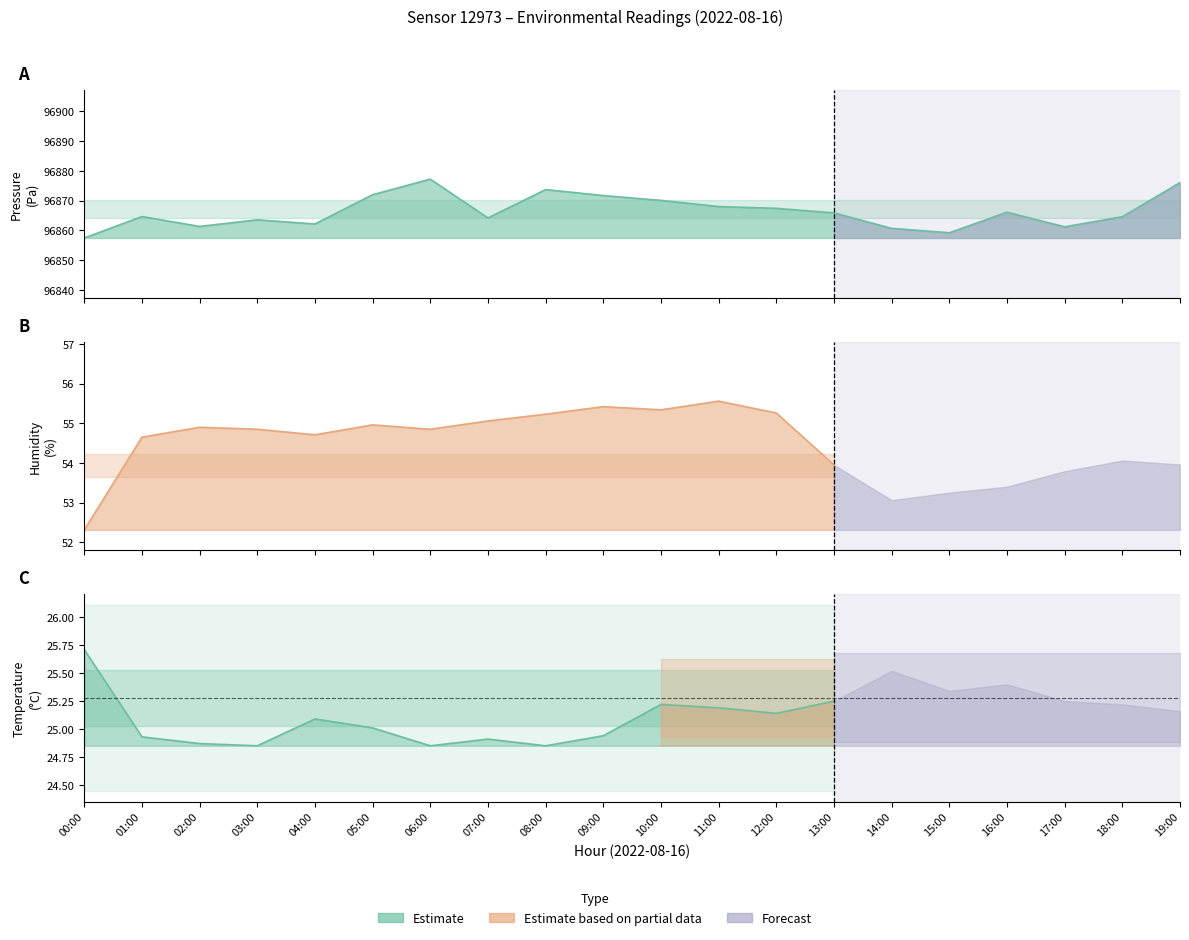

What is the difference between the highest and lowest values at 08:00?

96848.8